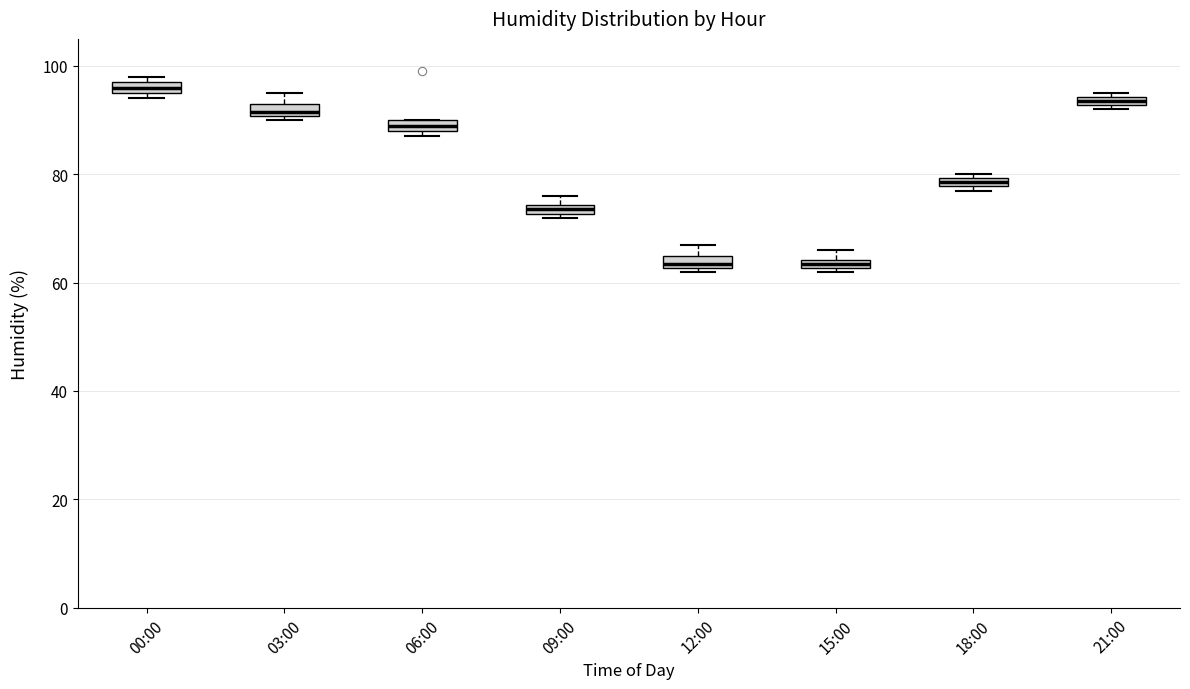

Where is the lower edge of the box for 03:00 on the y-axis? The values are not printed on the chart, so give them approximately, as read against the axis.

90